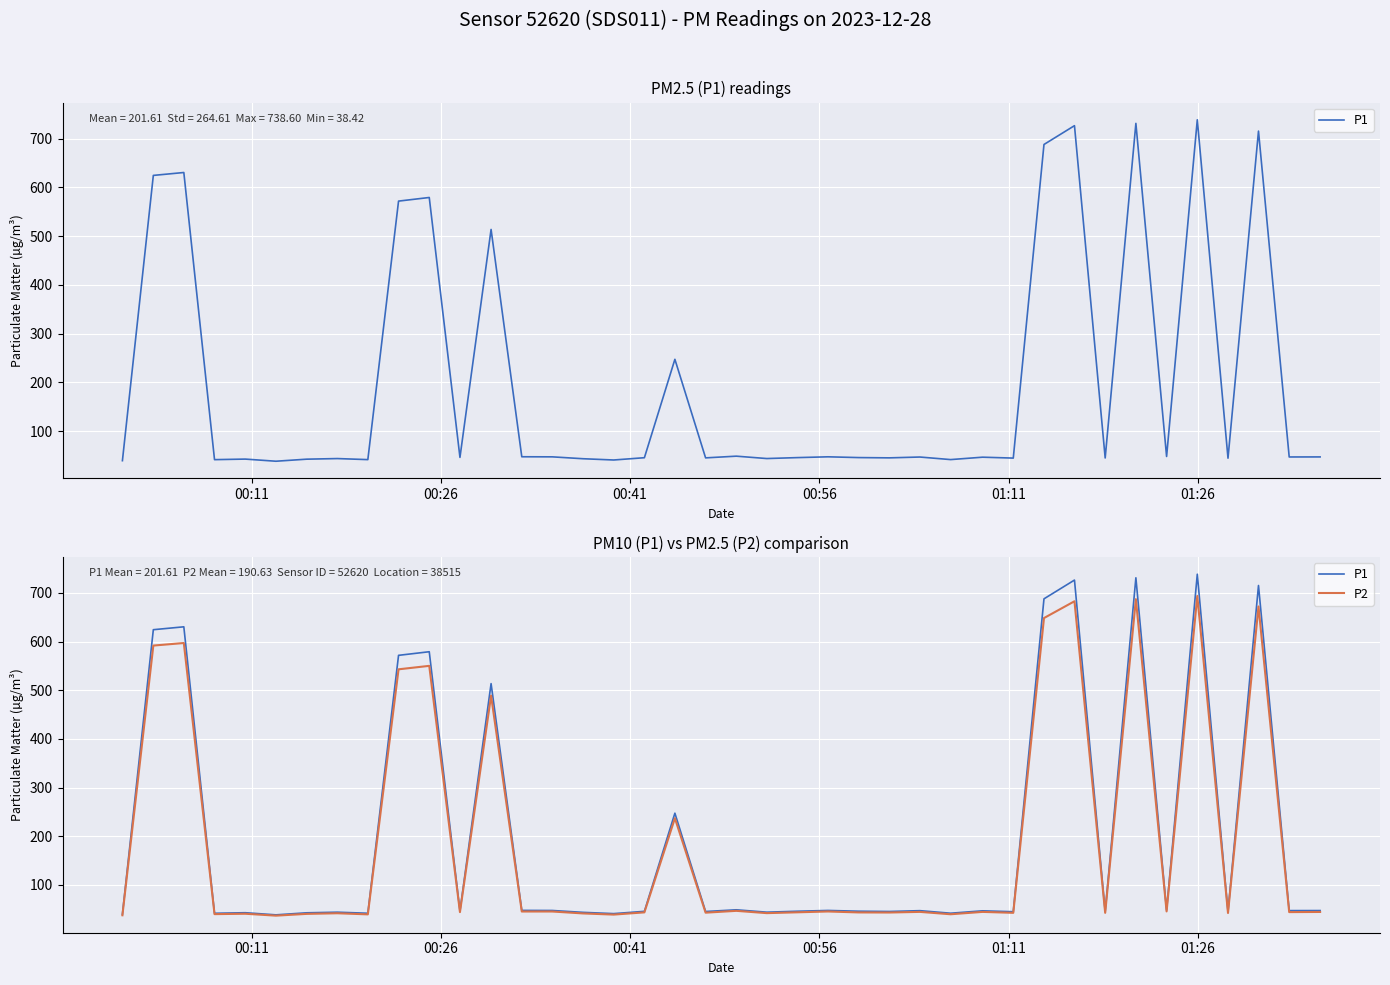

At how many categories does at least one series exceed 392?

10